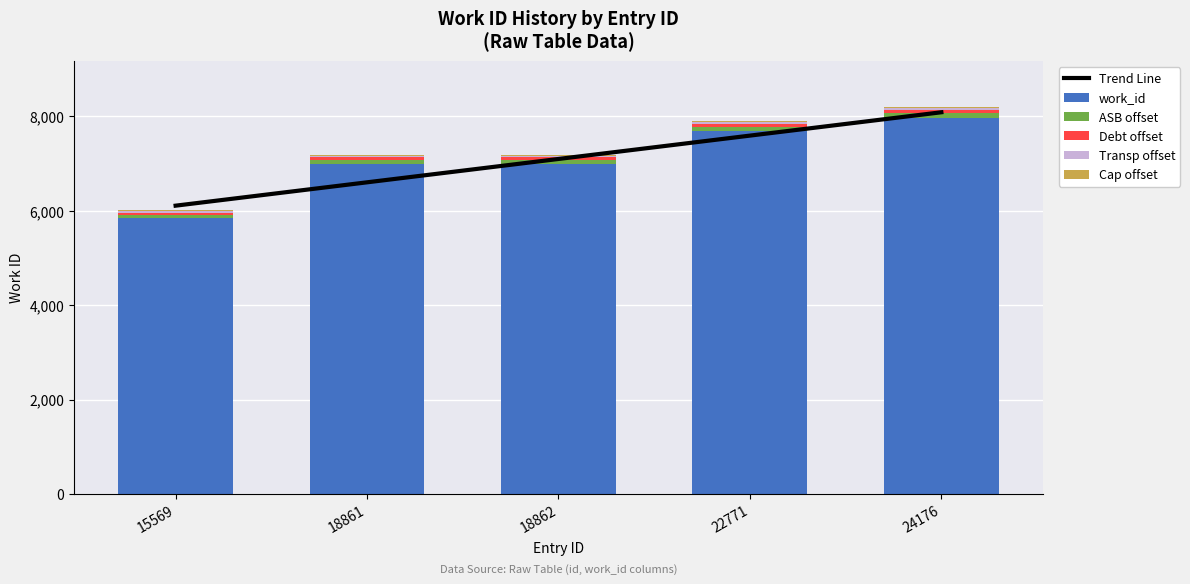

What is the difference between the maximum and minimum values in the ASB offset series?

25.5